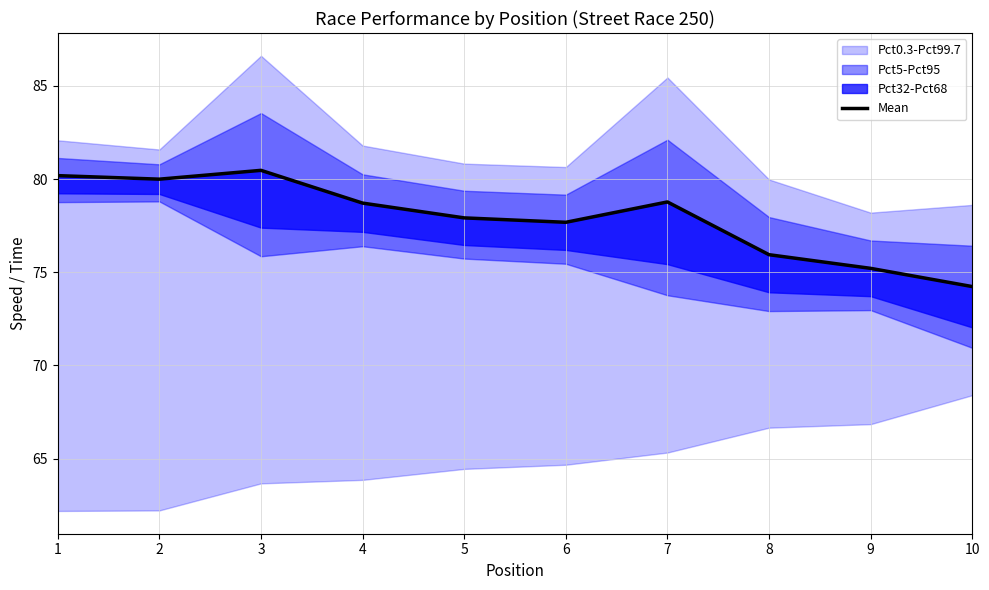

At which label does the data first exceed 78?

1